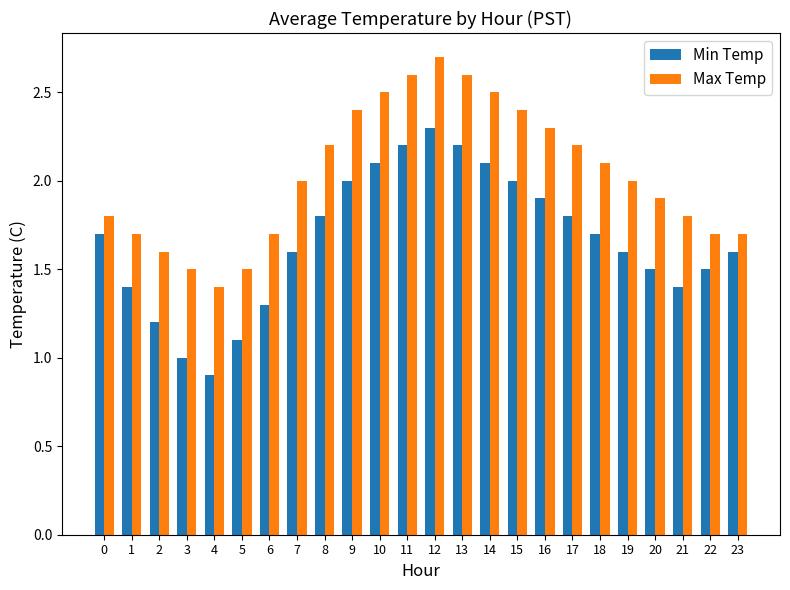

True or false: Max Temp has a value of 1.5 at 5.

True